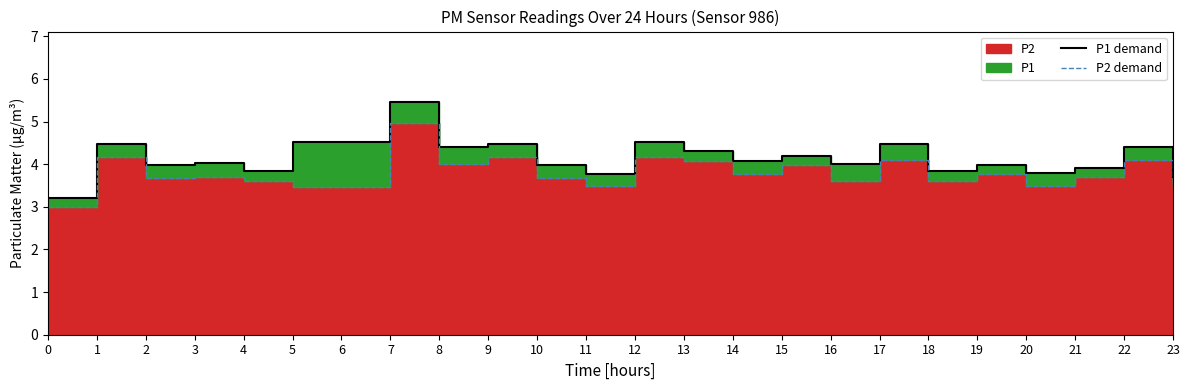

At which label does P2 demand reach its peak?

7